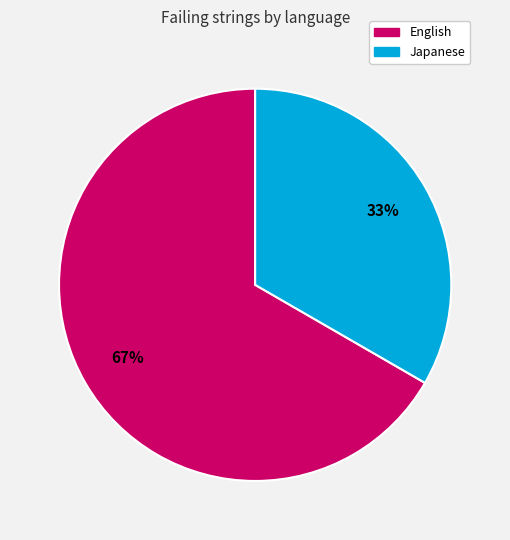

Is there a majority slice in this chart?

Yes